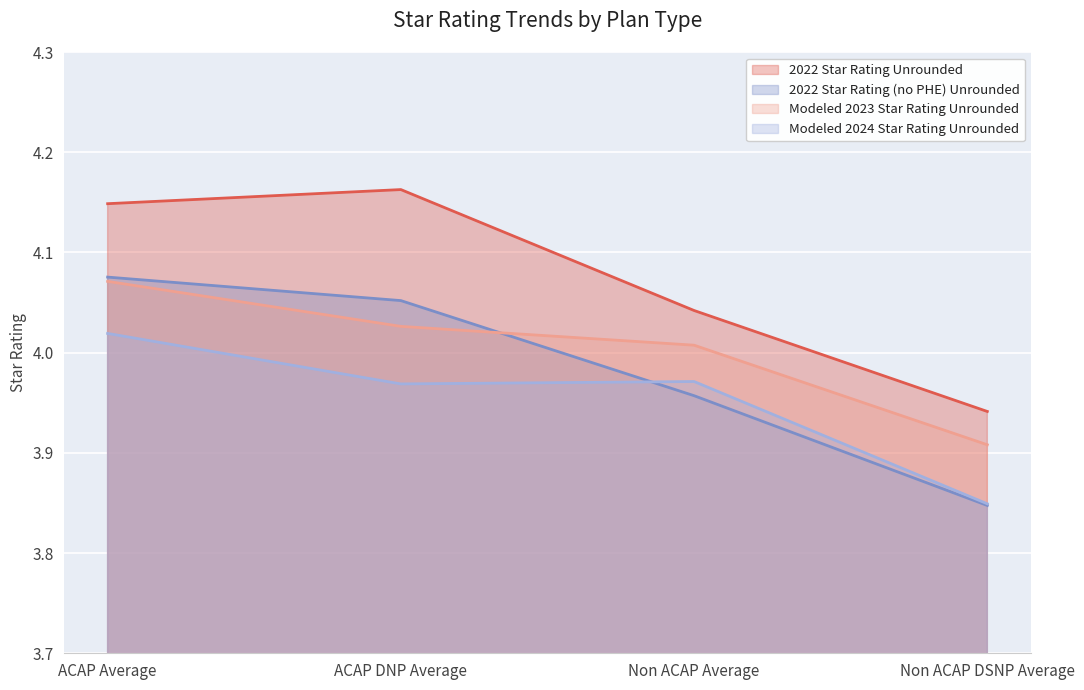

Reading left to right, transcribe all the data shown in this chart.

2022 Star Rating Unrounded: ACAP Average=4.1	ACAP DNP Average=4.2	Non ACAP Average=4.0	Non ACAP DSNP Average=3.9
2022 Star Rating (no PHE) Unrounded: ACAP Average=4.1	ACAP DNP Average=4.1	Non ACAP Average=4.0	Non ACAP DSNP Average=3.8
Modeled 2023 Star Rating Unrounded: ACAP Average=4.1	ACAP DNP Average=4.0	Non ACAP Average=4.0	Non ACAP DSNP Average=3.9
Modeled 2024 Star Rating Unrounded: ACAP Average=4.0	ACAP DNP Average=4.0	Non ACAP Average=4.0	Non ACAP DSNP Average=3.8